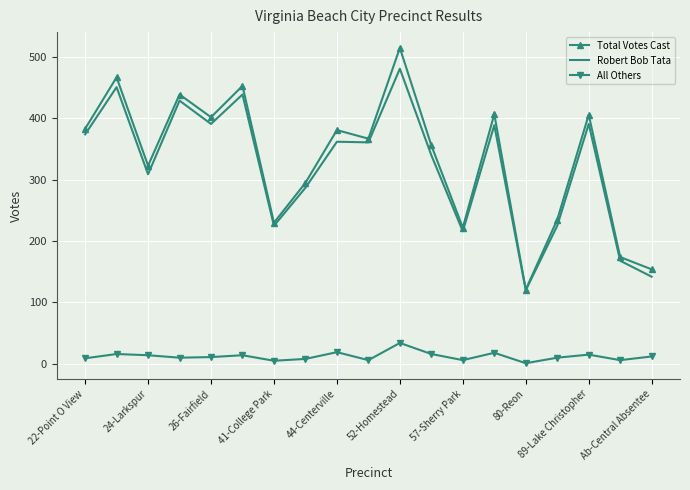

What is the lowest value of the Robert Bob Tata series?

120